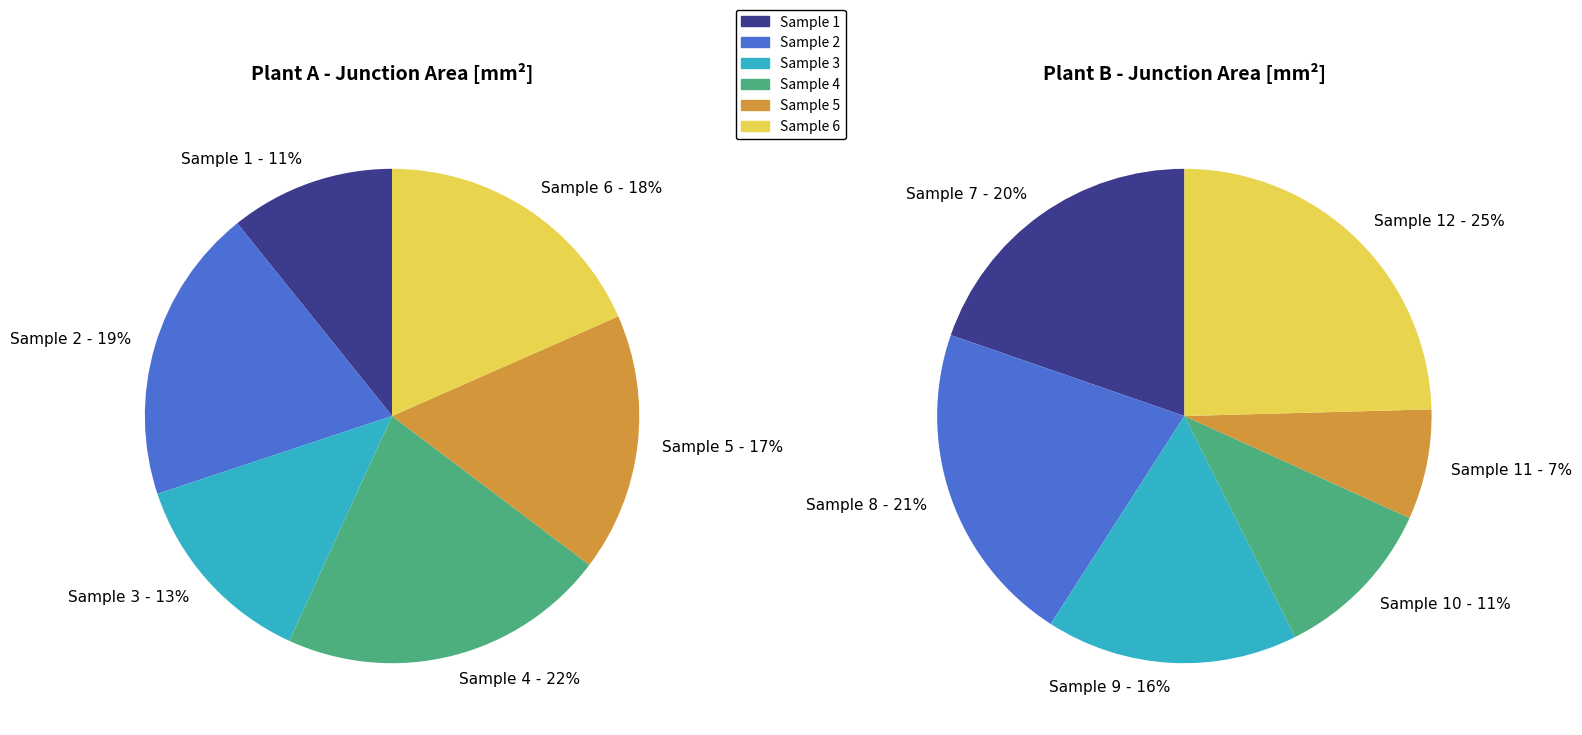

Which has a higher value, Sample 7 (B) or Sample 9 (B)?

Sample 7 (B)